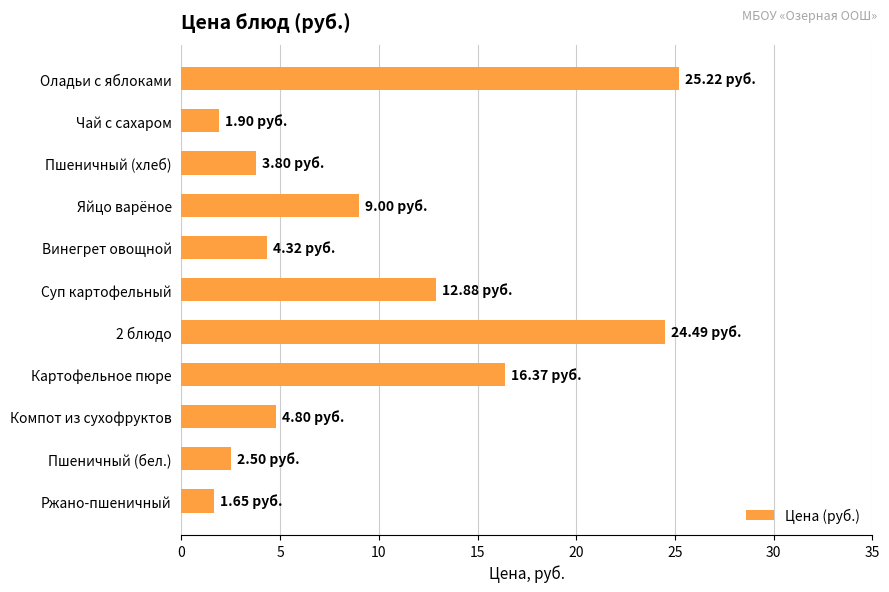

How many distinct data groups are displayed?

1